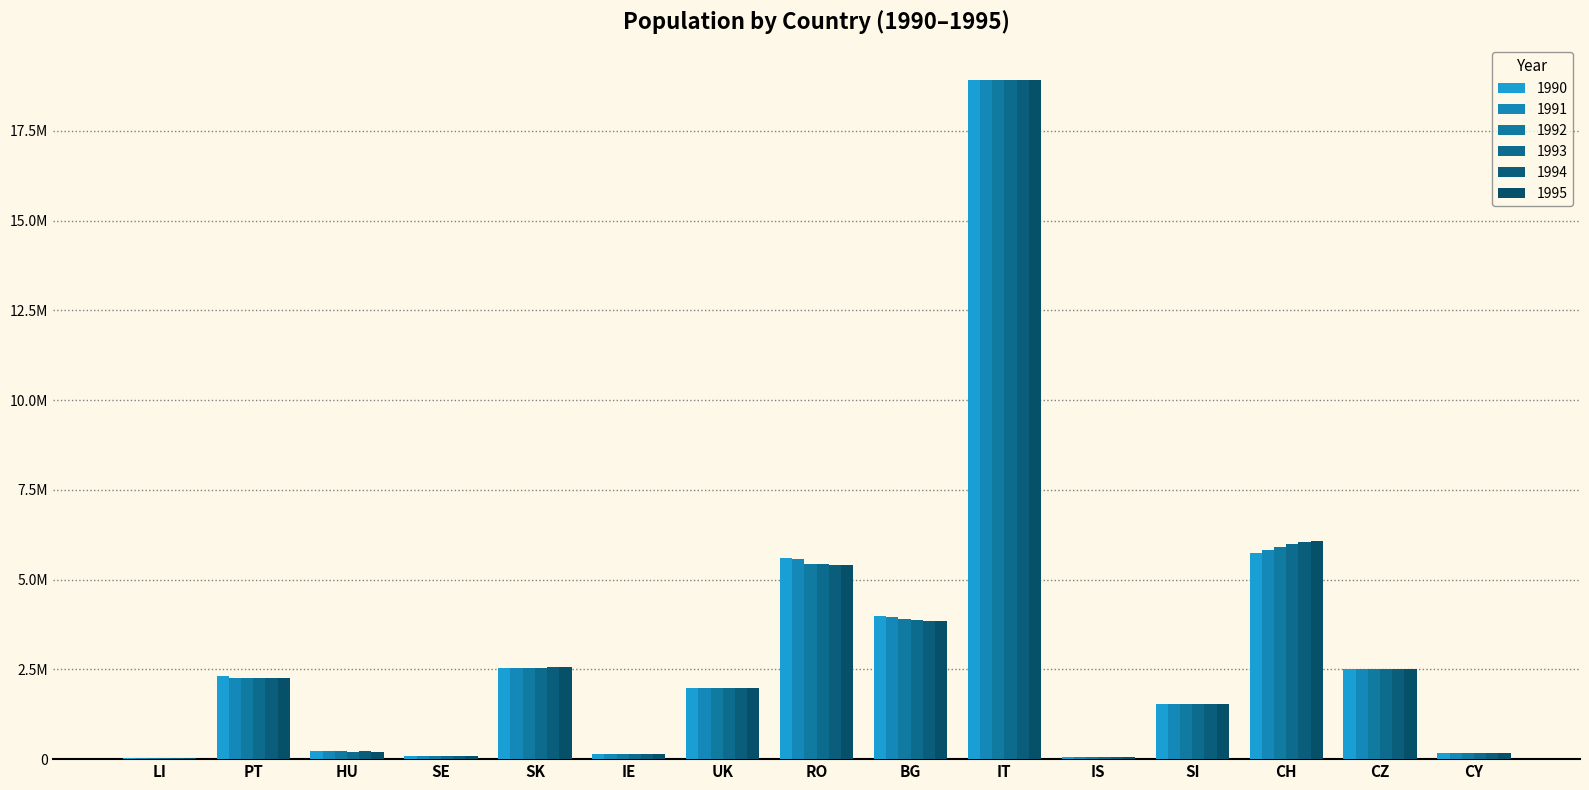

Is the value of 1992 at UK greater than the value of 1995 at IE?

Yes